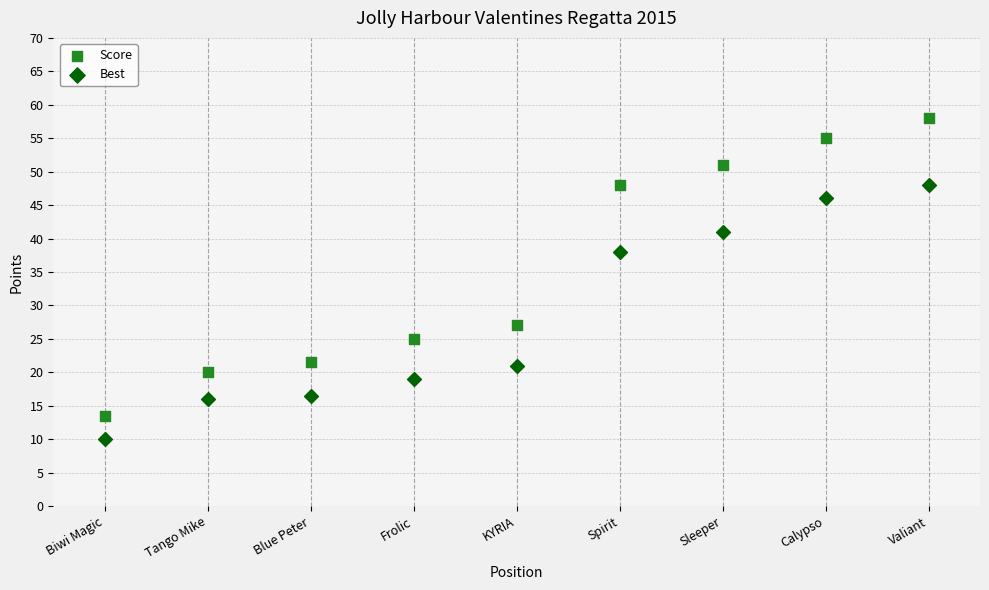

Across all data points, what is the range of X values (max minus min)?

8.0